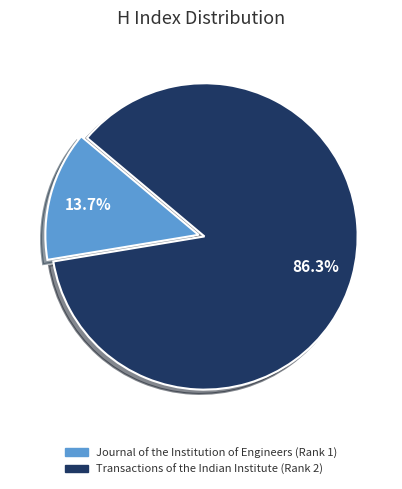

To the nearest percent, what is the combined percentage of Transactions of the Indian Institute (Rank 2) and Journal of the Institution of Engineers (Rank 1)?

100%